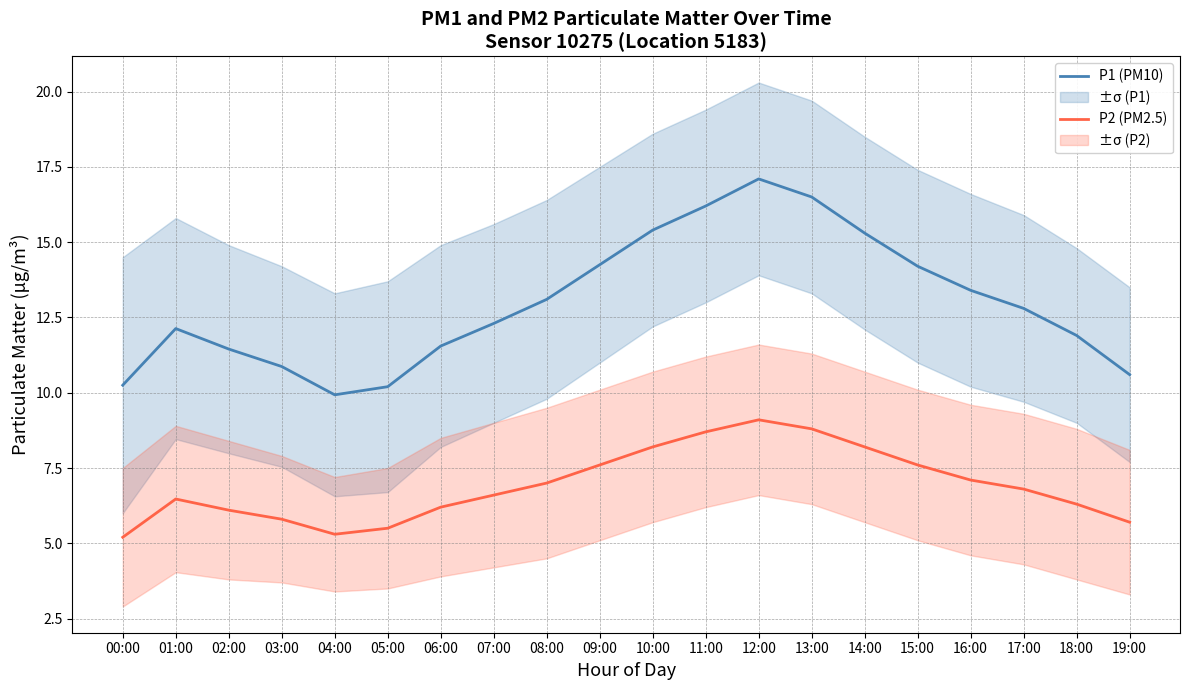

Which category has the lowest value across all series?

00:00